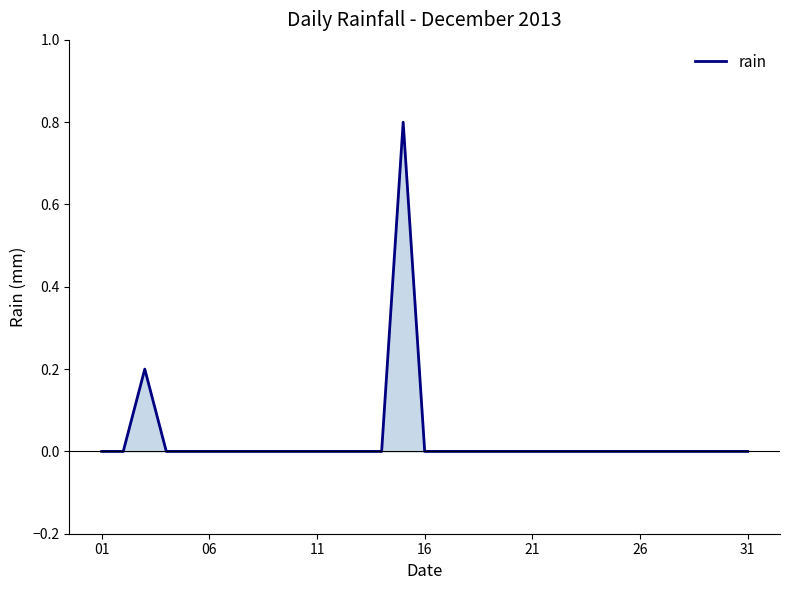

What is the difference between the maximum and minimum values?

0.8